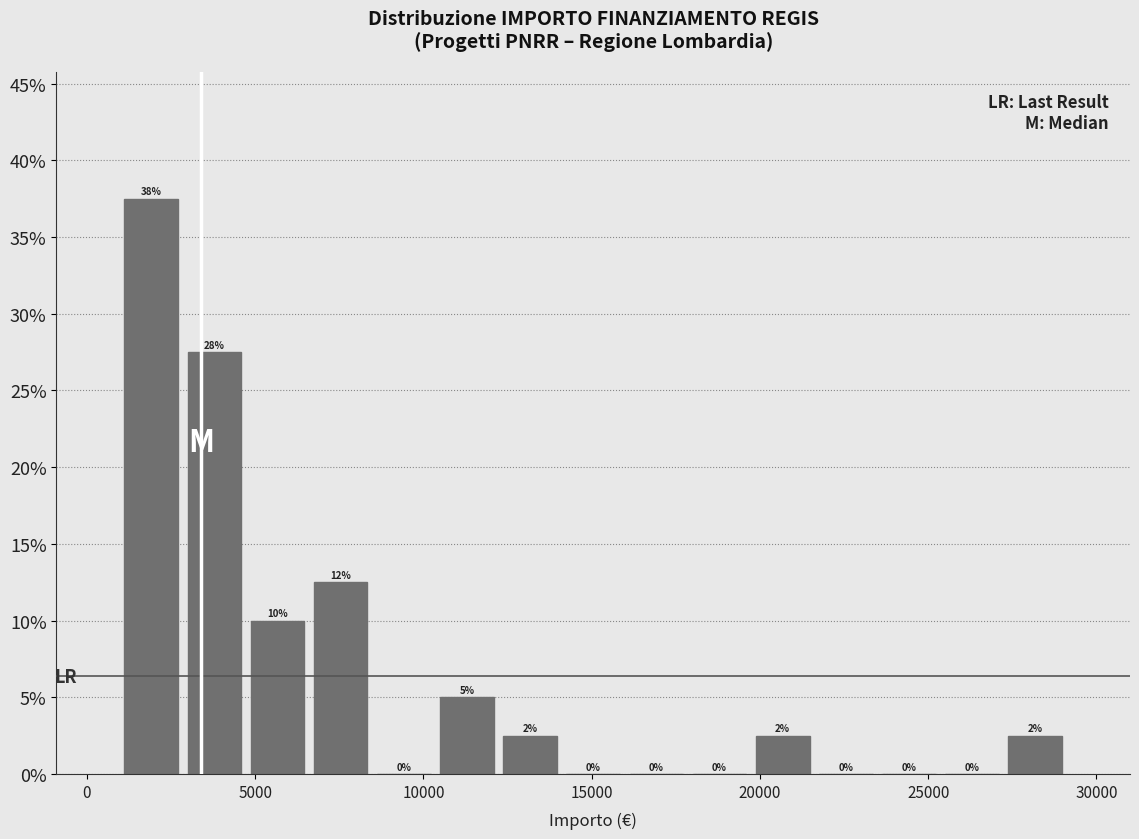

Read against the x-axis, roughly where is the centre of the tallest bar?

2000